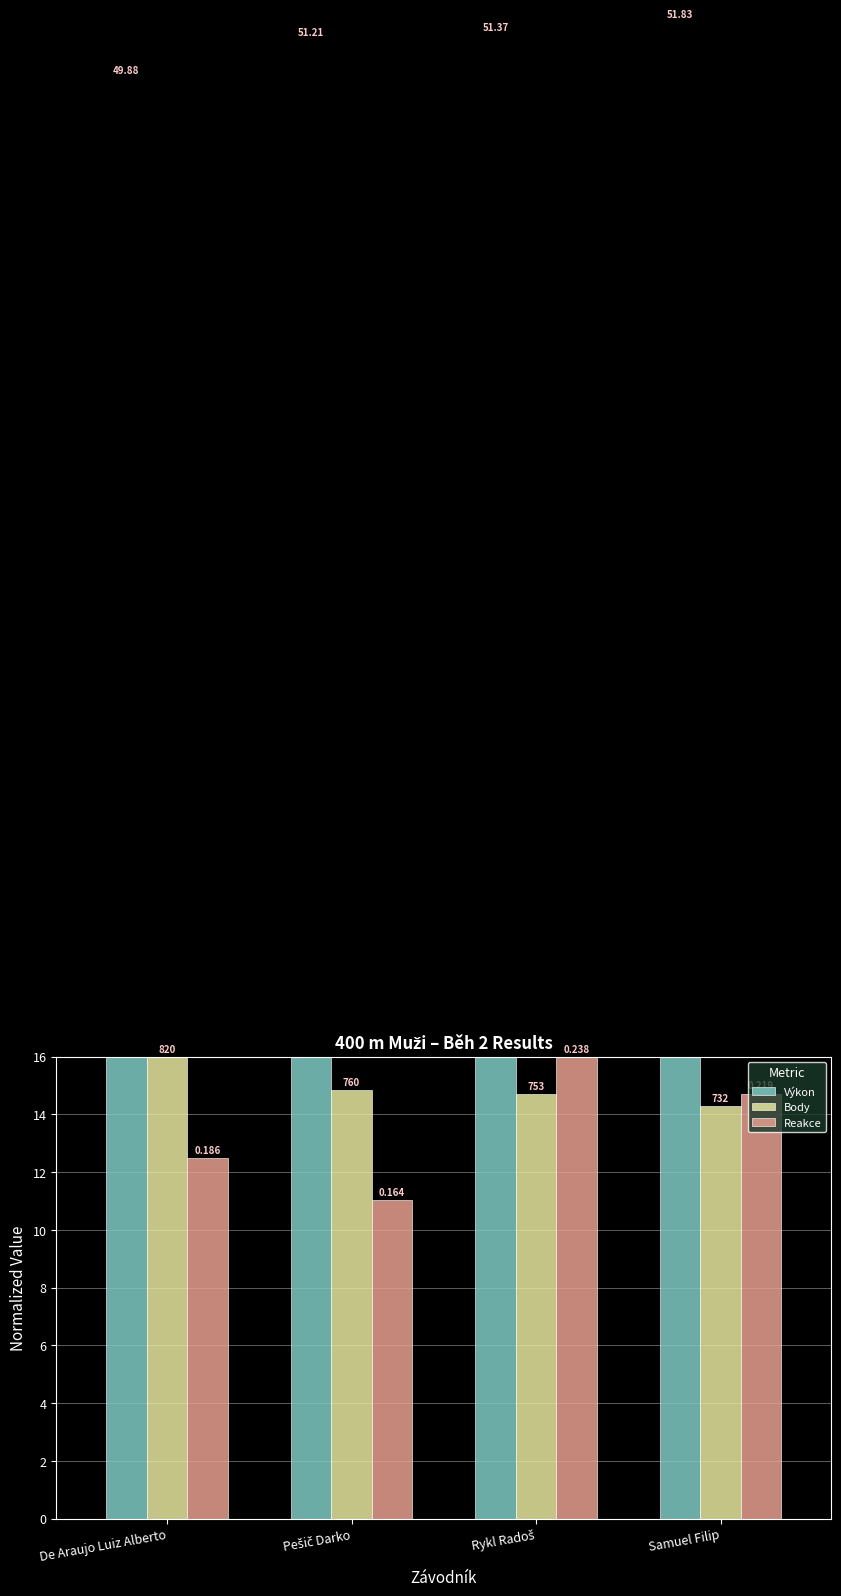

What is the difference between the maximum and minimum values in the Body series?

1.7